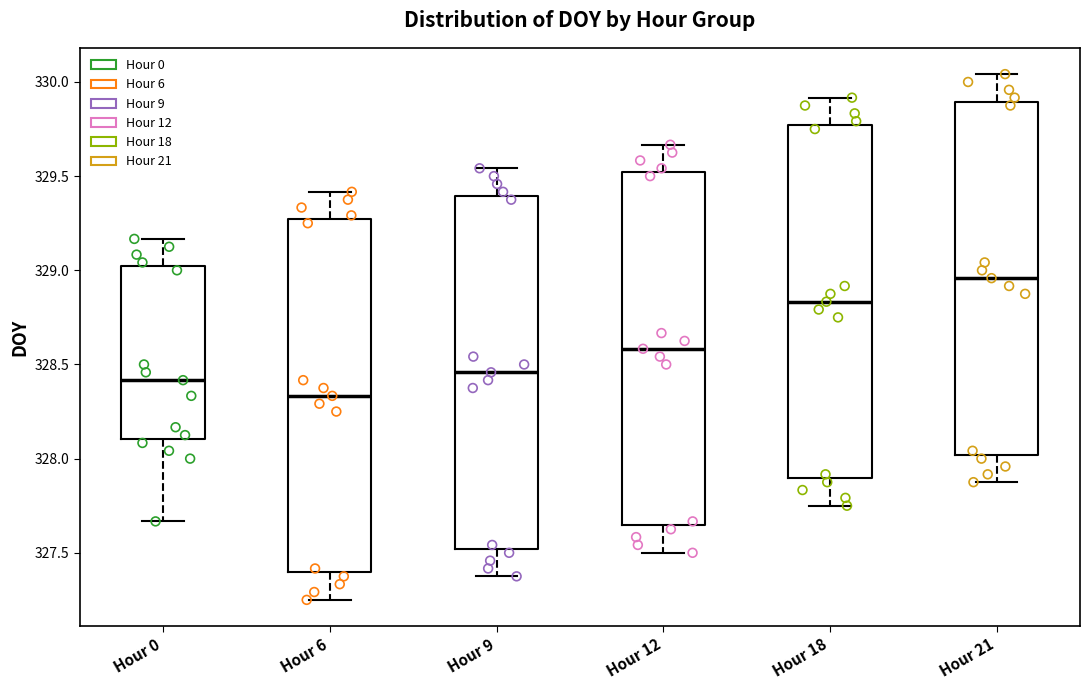

Which box's median line is the highest?

Hour 21